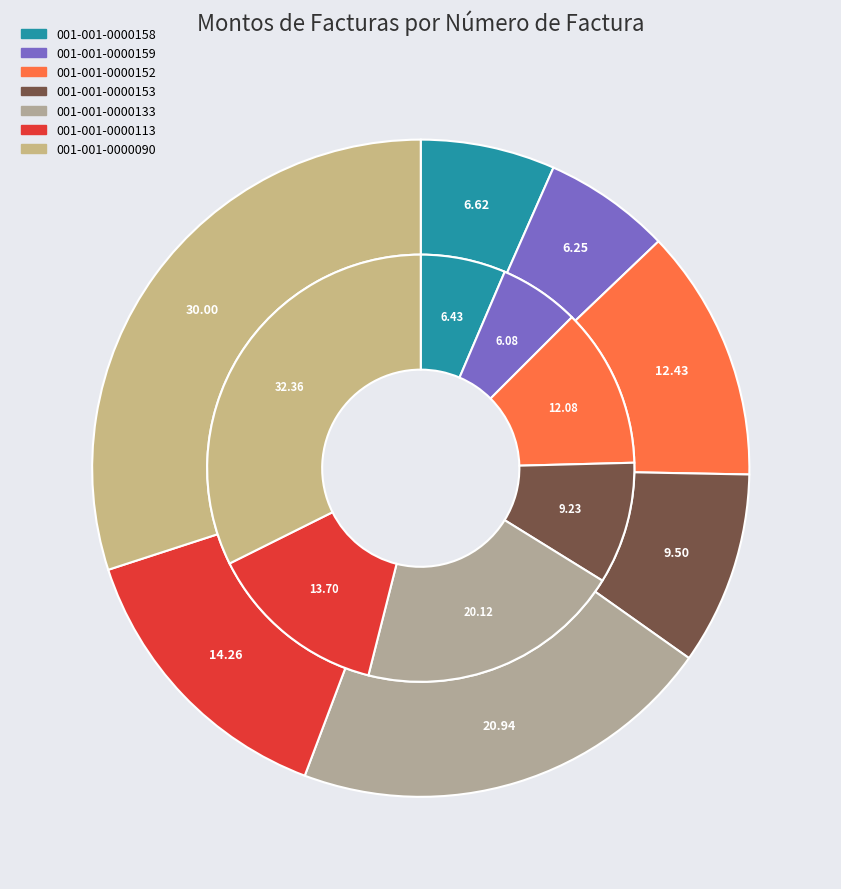

To the nearest percent, what percentage of the pie is 001-001-0000090?

32%